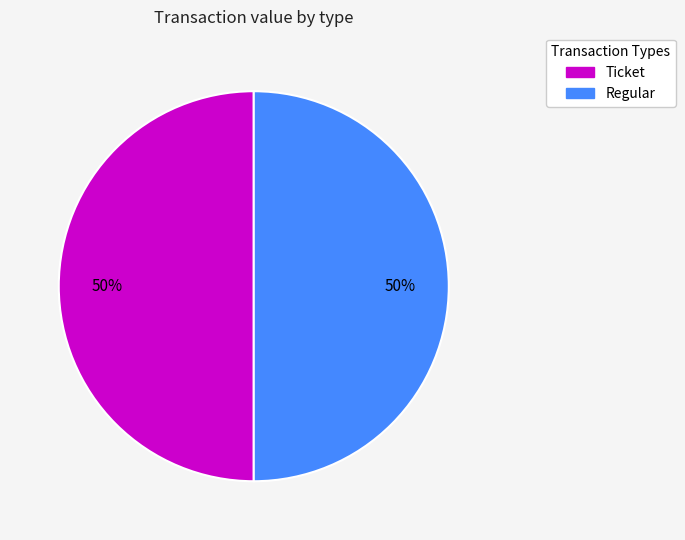

To the nearest percent, what is the combined percentage of Ticket and Regular?

100%